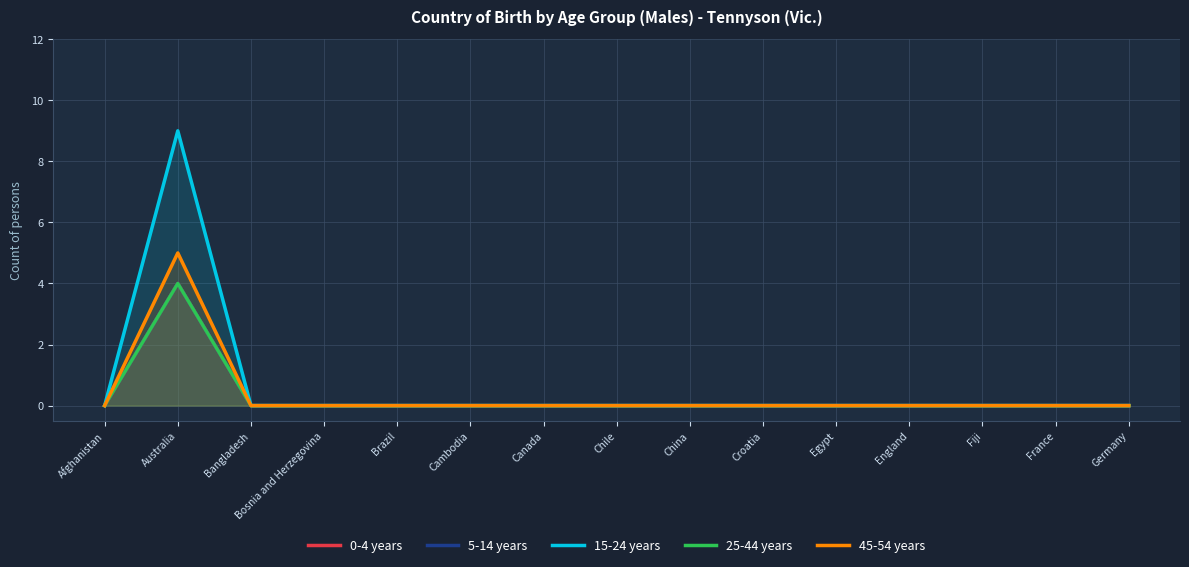

Which series has the widest spread of values?

15-24 years